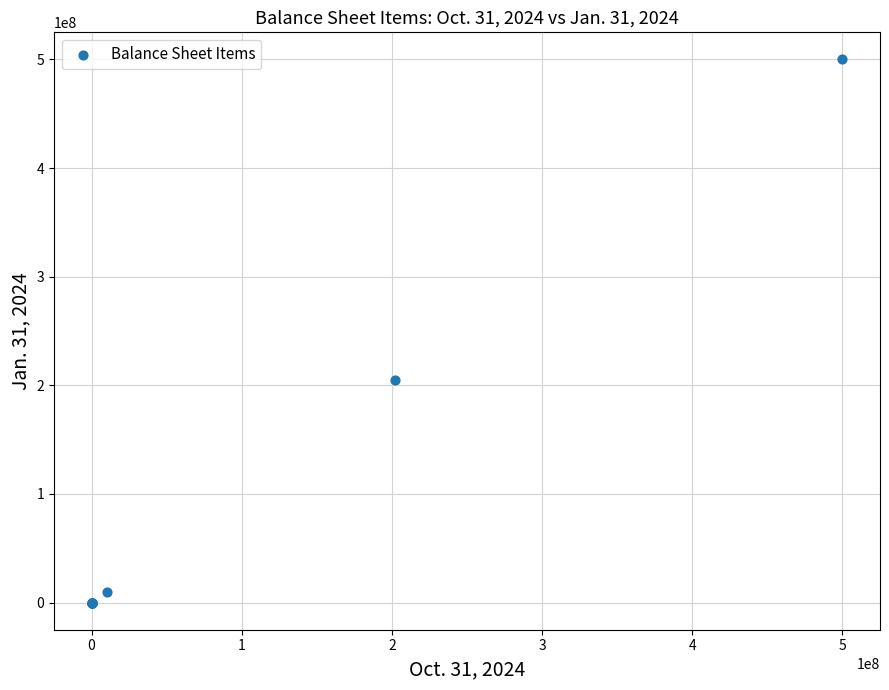

What Y value in the scatter plot is closest to 250000000?

205326000.0